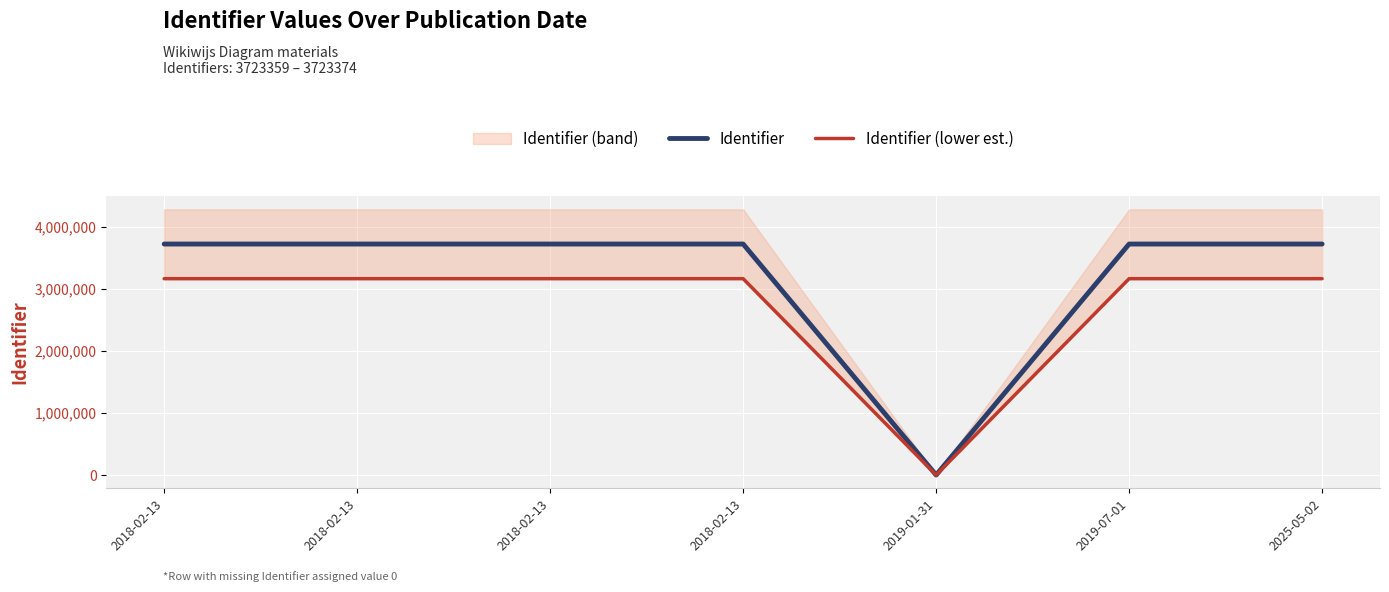

Which has a higher value, 2019-07-01 or 2018-02-13?

2019-07-01